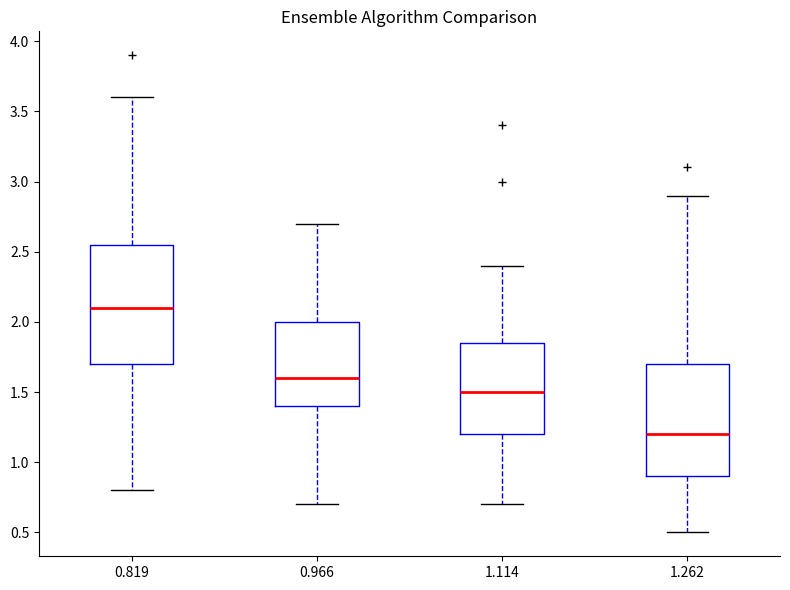

Reading left to right, transcribe this box plot: for each box, give where its median line is, the range the box spans, and where its two whiskers end, as read against the y-axis. The values are not printed on the chart, so give them approximately, as read against the axis.

0.819: median 2.10, box 1.70 to 2.55, whiskers 0.80 to 3.60
0.966: median 1.60, box 1.40 to 2.00, whiskers 0.70 to 2.70
1.114: median 1.50, box 1.20 to 1.85, whiskers 0.70 to 2.40
1.262: median 1.20, box 0.90 to 1.70, whiskers 0.50 to 2.90